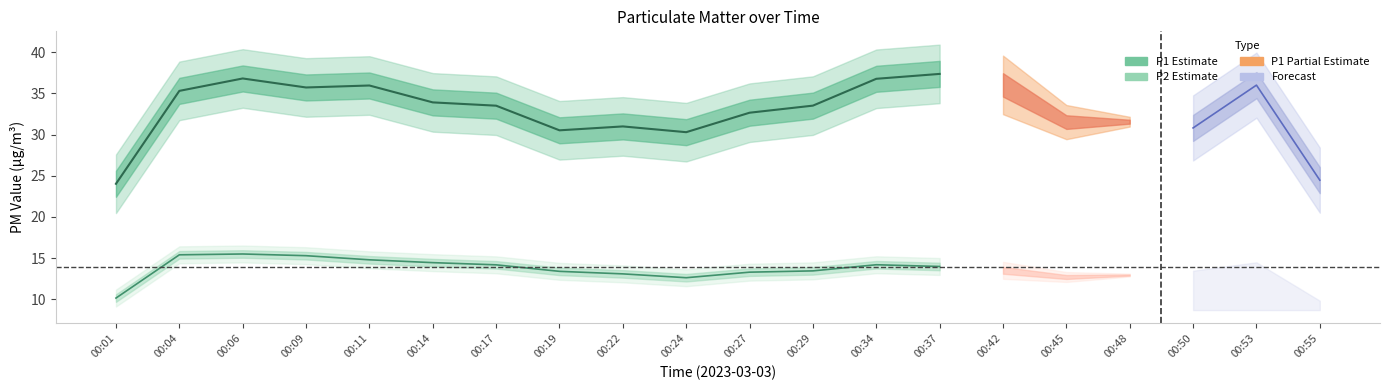

True or false: P2 and P1 cross at least once.

False